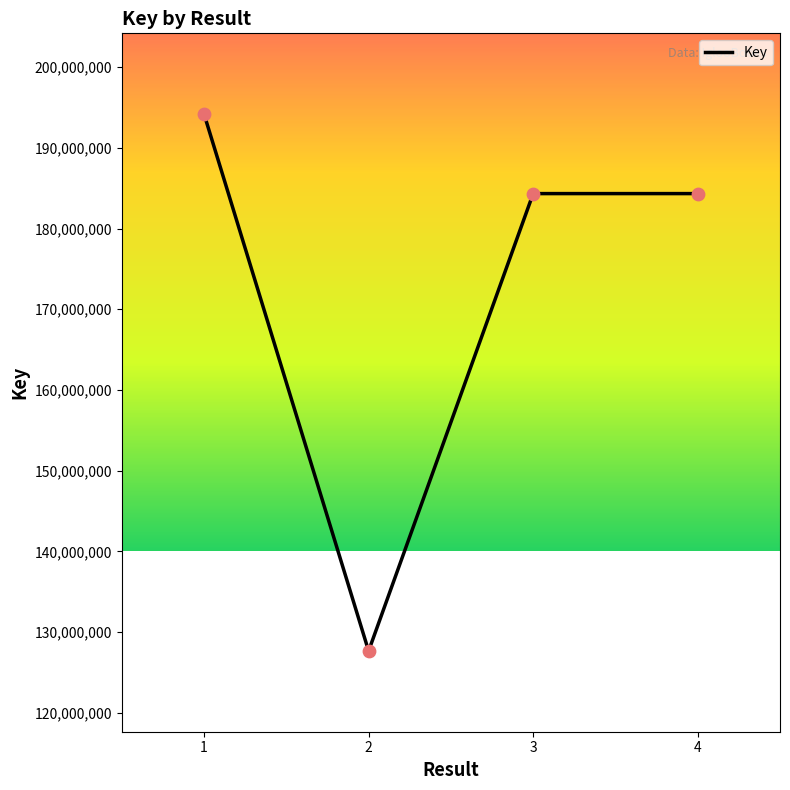

Which has a higher value, 2 or 4?

4